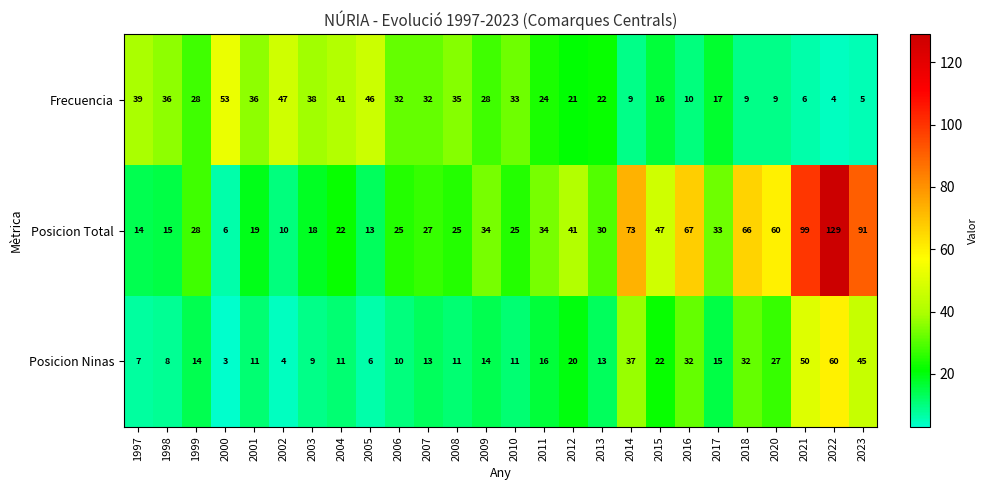

True or false: Posicion Ninas has a value of 11 at 2004.

True